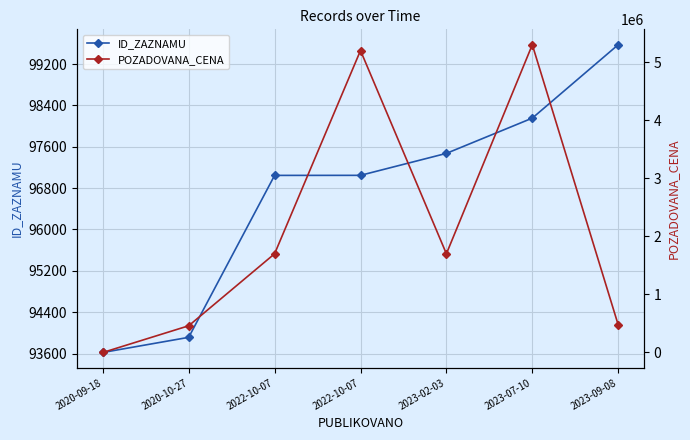

What is the difference between the highest and lowest values at 2023-07-10?

5201846